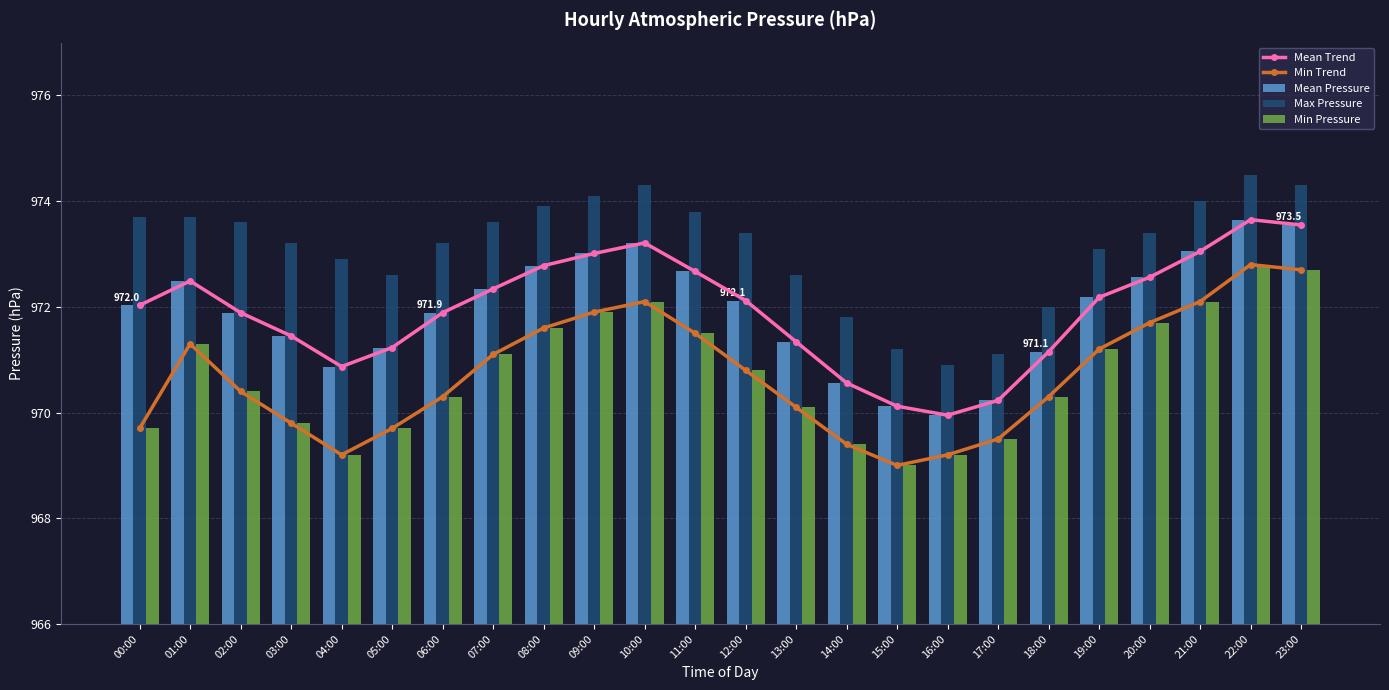

True or false: Min Pressure has a value of 970.3 at 06:00.

True